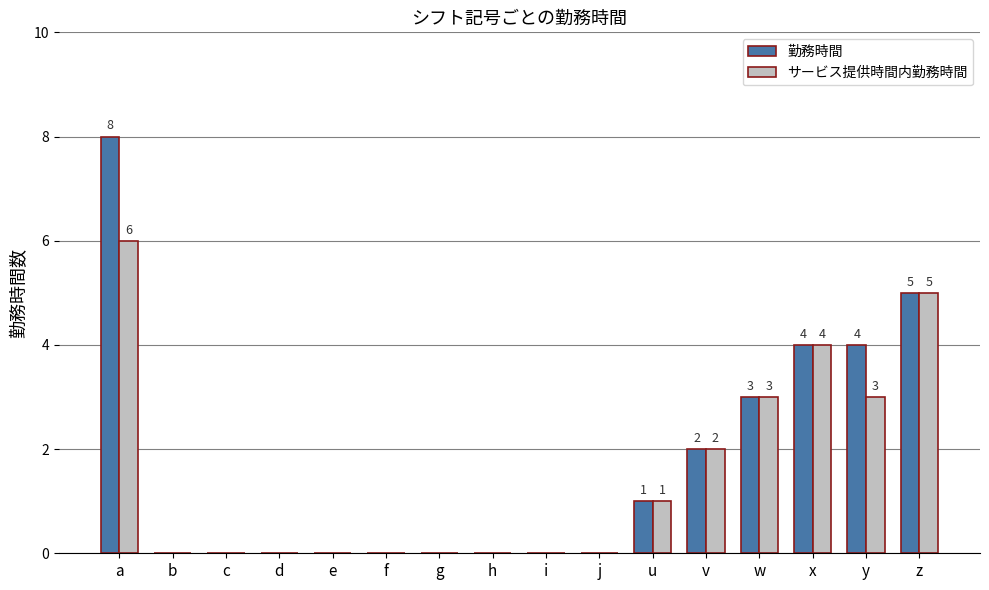

Is it true that サービス提供時間内勤務時間 equals 0 at g?

True